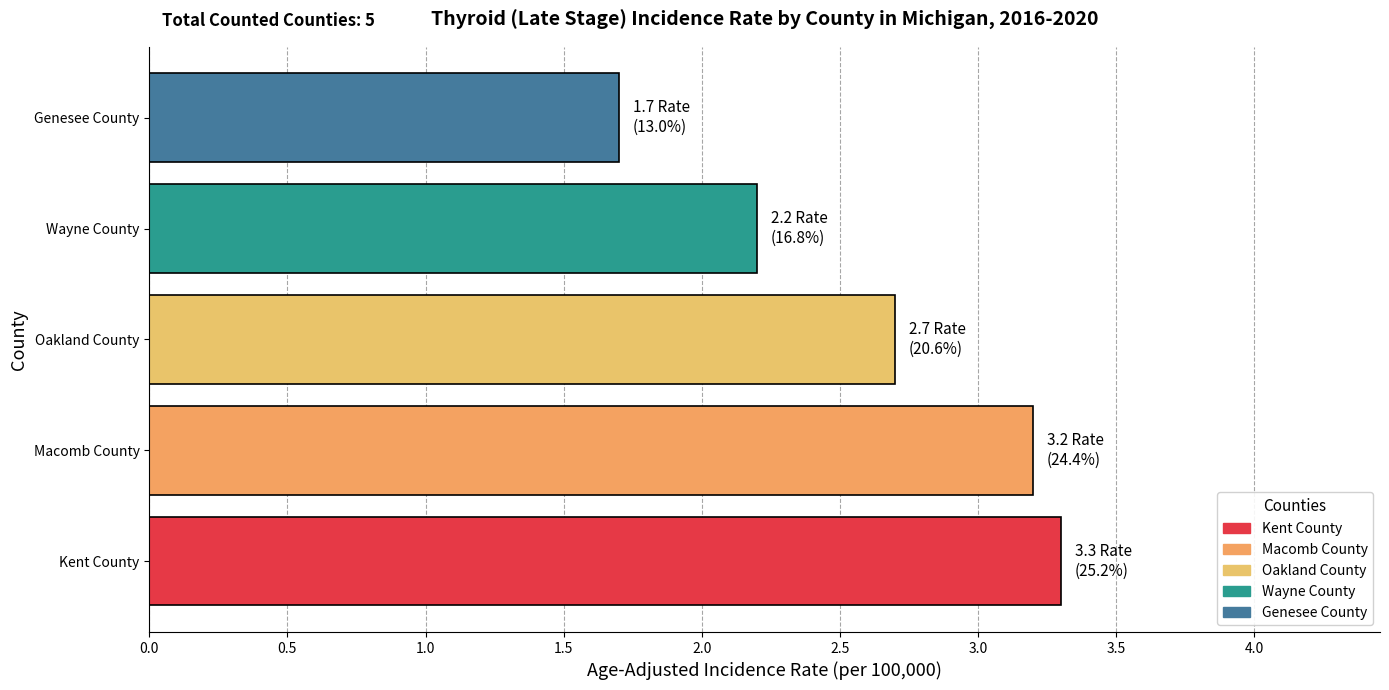

Which label corresponds to the largest value in the chart?

Kent County